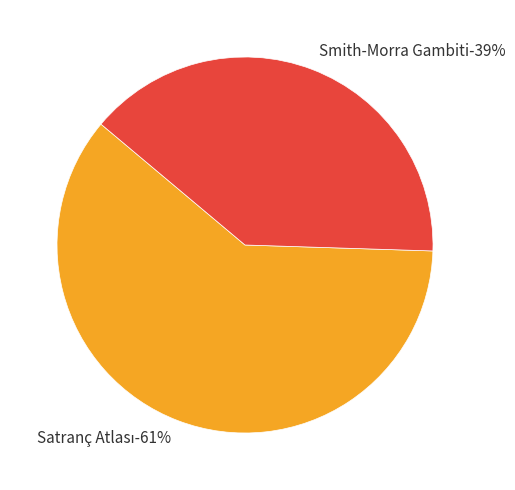

To the nearest percent, what portion does Smith-Morra Gambiti represent?

39%